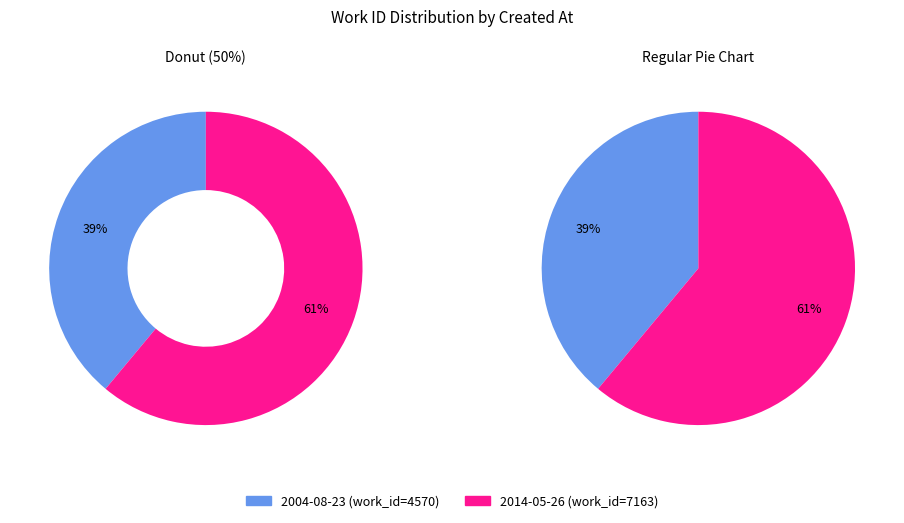

How many segments does this pie chart have?

2